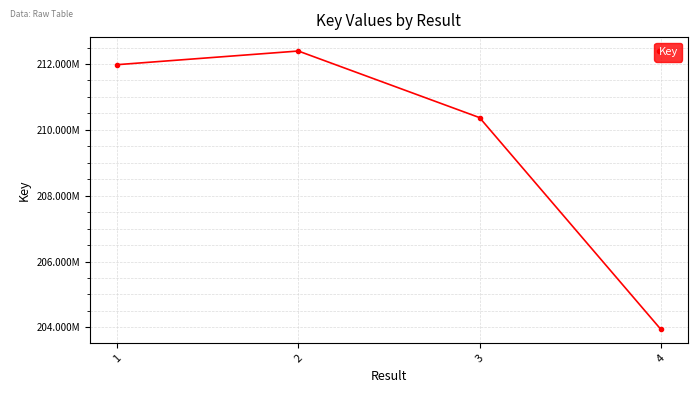

What is the change in value from 2 to 4?

-8451624